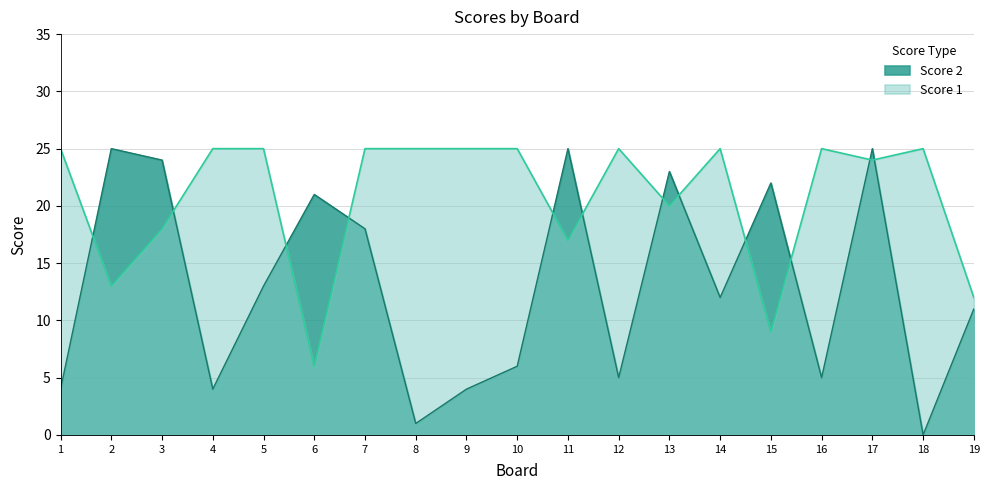

What is the total value across all series at 13?

43